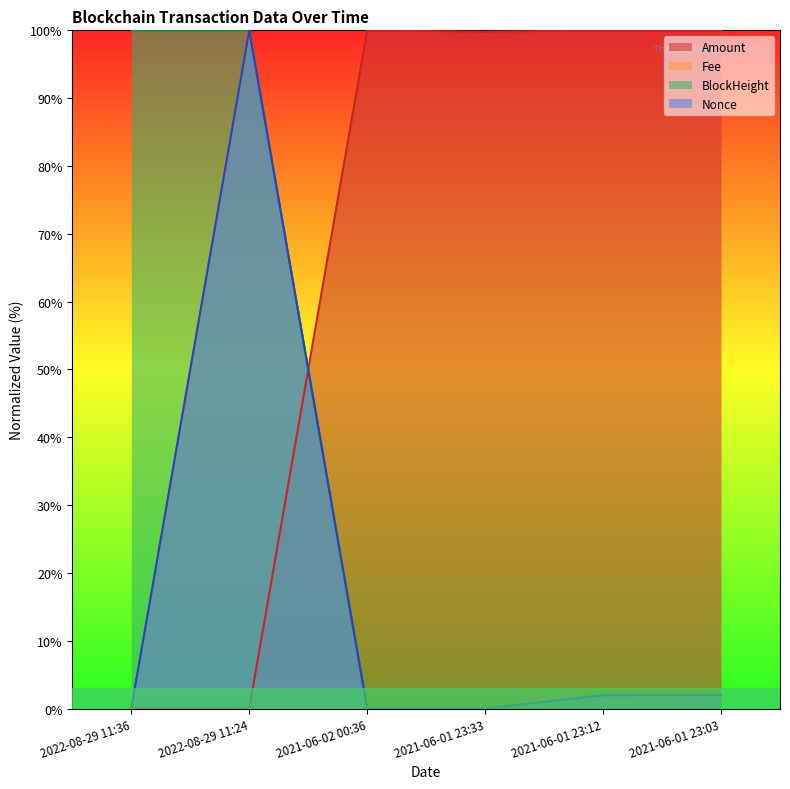

Does the chart have visible grid lines?

No